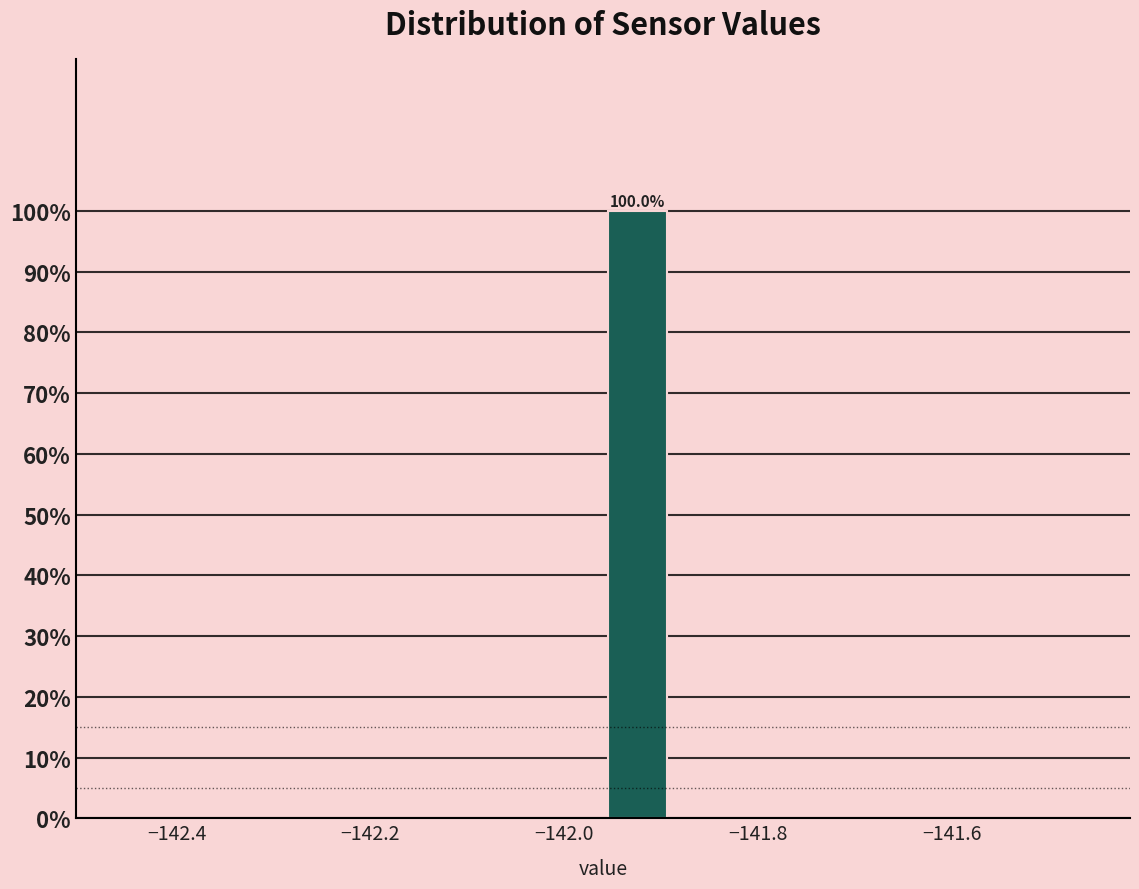

Around what value on the x-axis is the tallest bar? Give the approximate position of its centre, as read against the axis.

-141.92